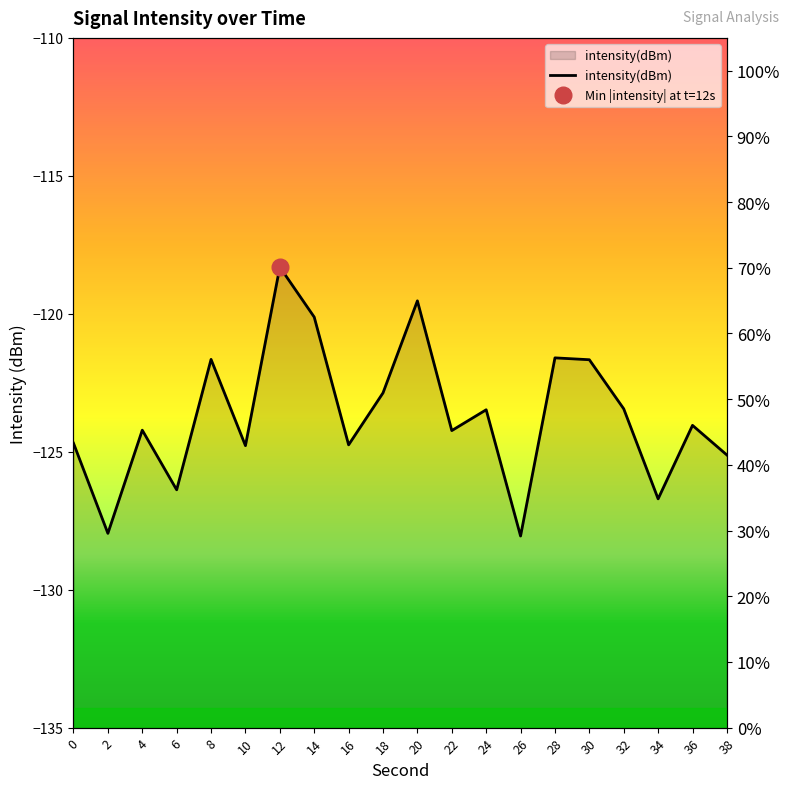

Rank the categories by value from highest to lowest.

12, 20, 14, 28, 8, 30, 18, 32, 24, 36, 4, 22, 0, 16, 10, 38, 6, 34, 2, 26